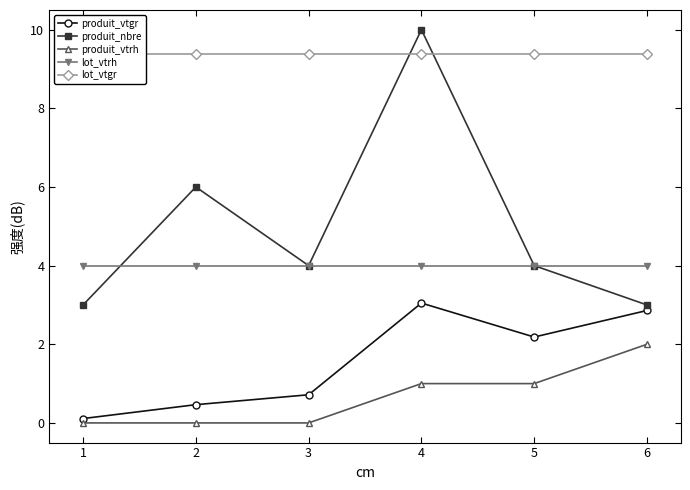

How many data points does each series have?

6